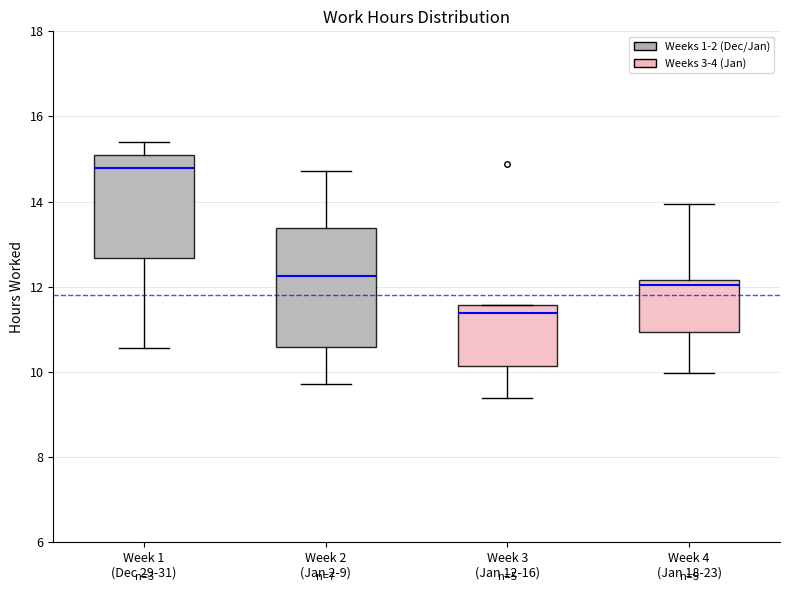

Where does the lower whisker of the box for Week 3 (Jan 12-16) end on the y-axis? The values are not printed on the chart, so give them approximately, as read against the axis.

9.4